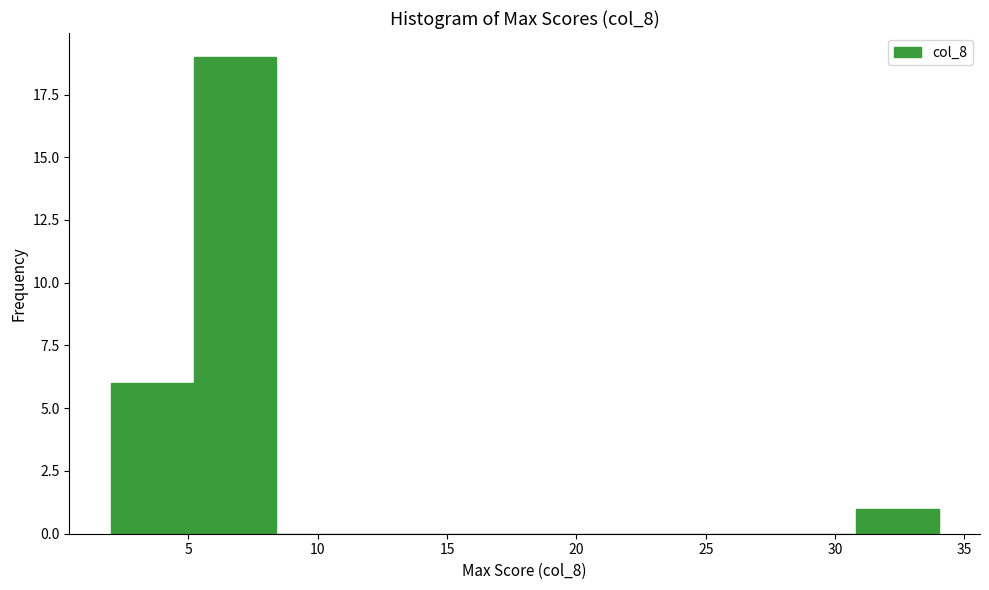

Reading left to right, transcribe this chart: for each bar, give the range it covers on the x-axis and its height. Neither the bar edges nor the heights are printed on the chart, so give them approximately, as read against the axes.

2.0 to 5.2: 6
5.2 to 8.4: 19
8.4 to 11.6: 0
11.6 to 14.8: 0
14.8 to 18.0: 0
18.0 to 21.2: 0
21.2 to 24.4: 0
24.4 to 27.6: 0
27.6 to 30.8: 0
30.8 to 34.0: 1